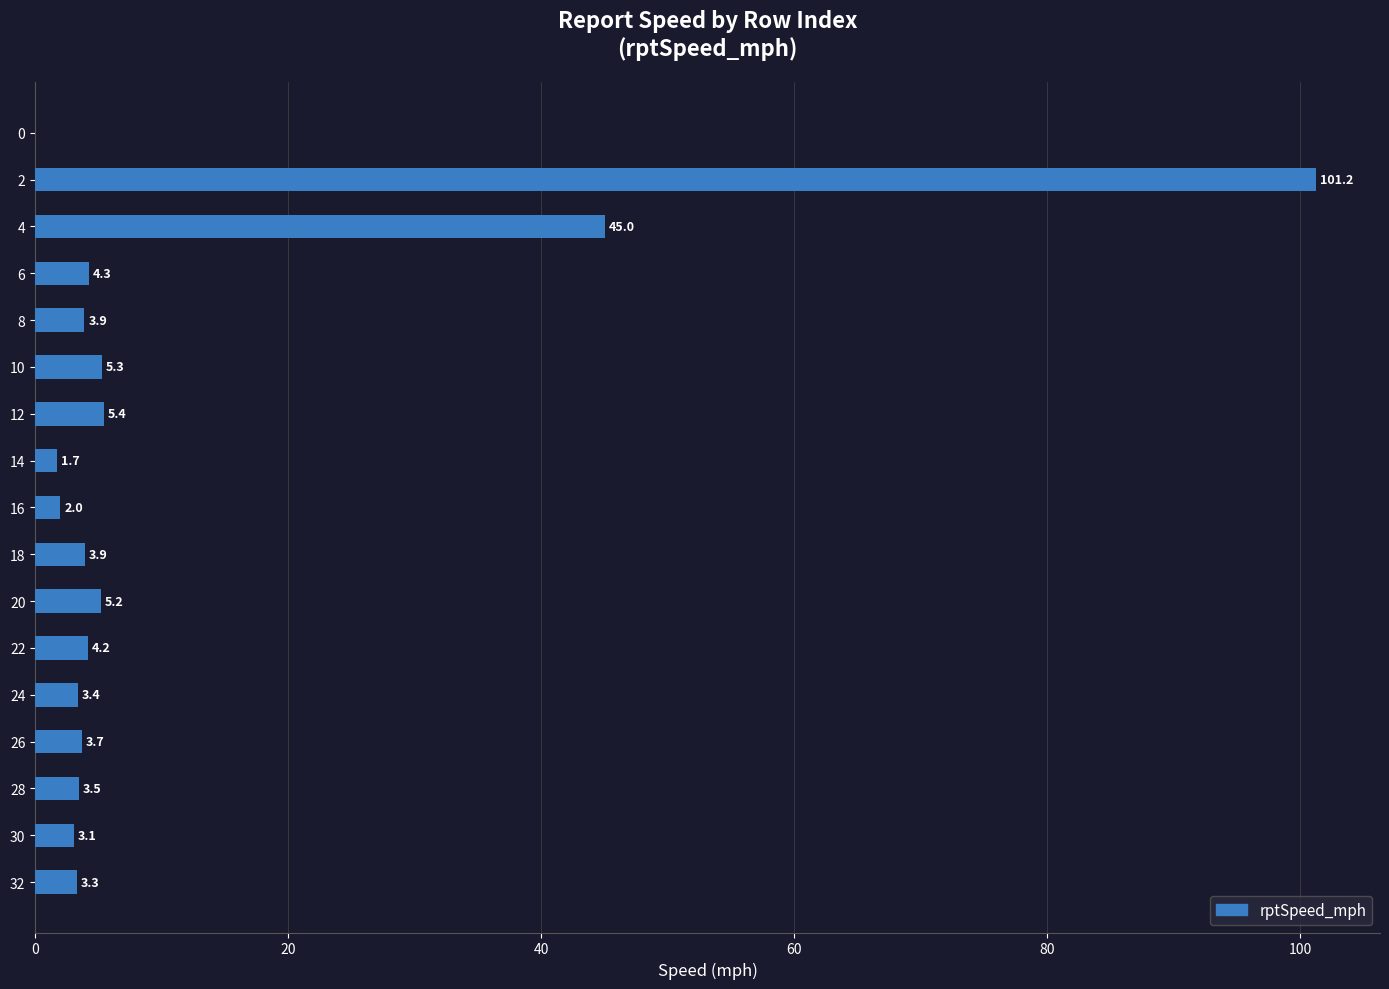

Is it true that the value at 14 is 1.7?

True